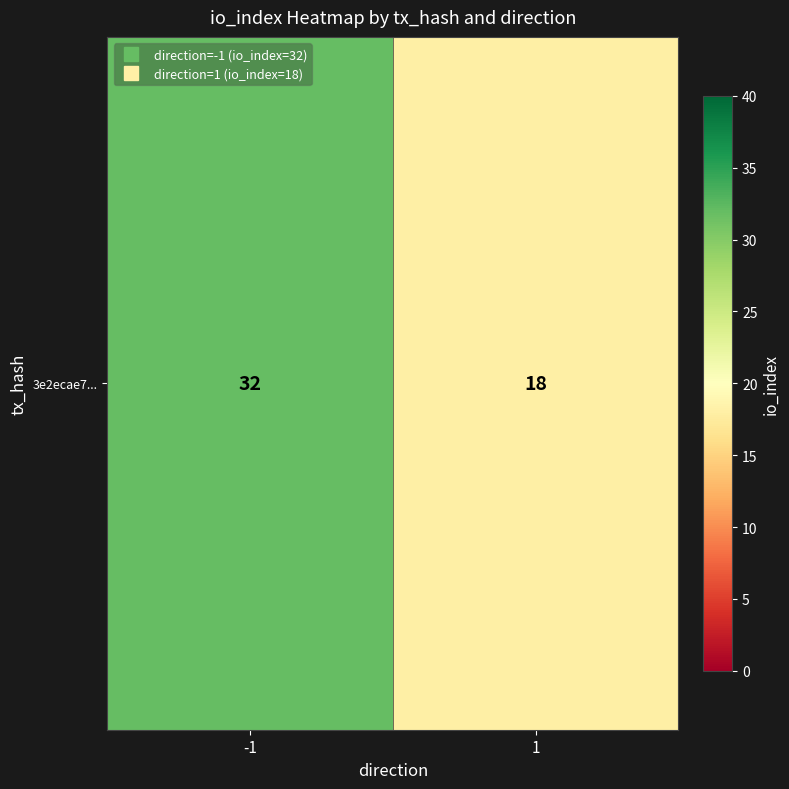

At which label is the value closest to 25?

-1